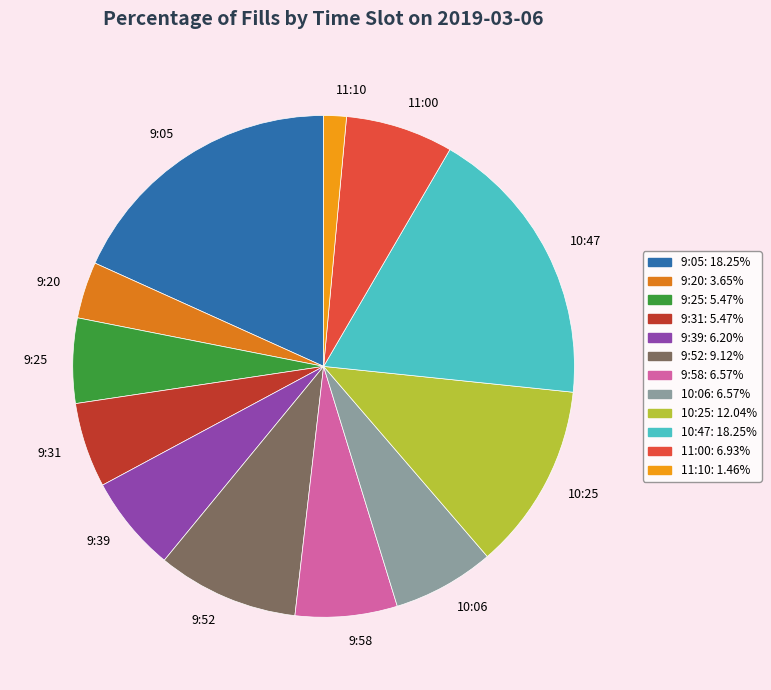

Is 9:31 the majority of the pie?

No